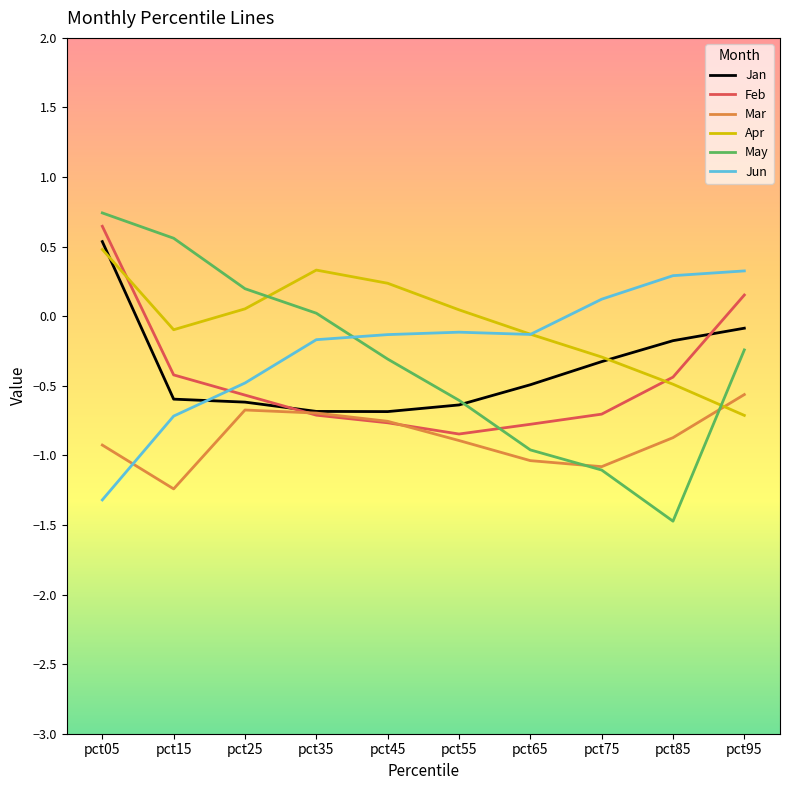

Is the value of Feb at pct05 greater than the value of Jan at pct05?

Yes